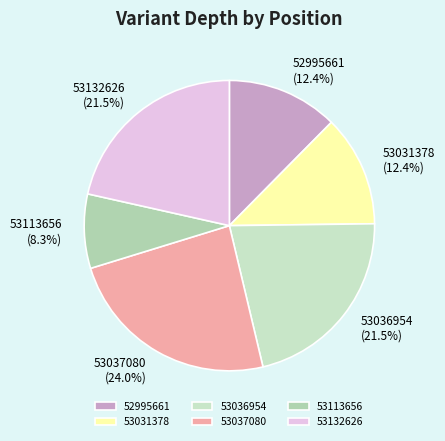

Count the number of slices in the pie.

6